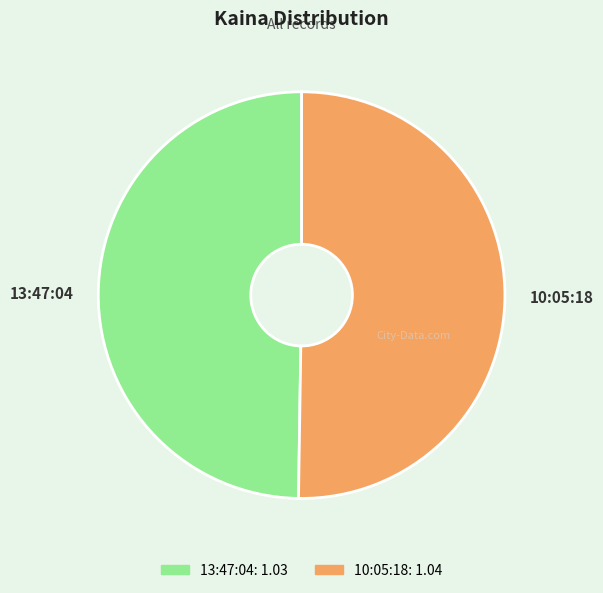

Is the sum of 13:47:04 and 10:05:18 greater than half?

Yes